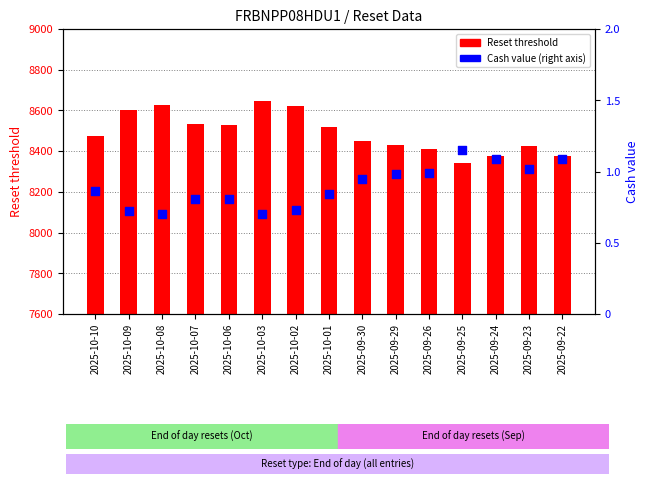

What are all the series names shown in the legend?

Reset threshold, Cash value